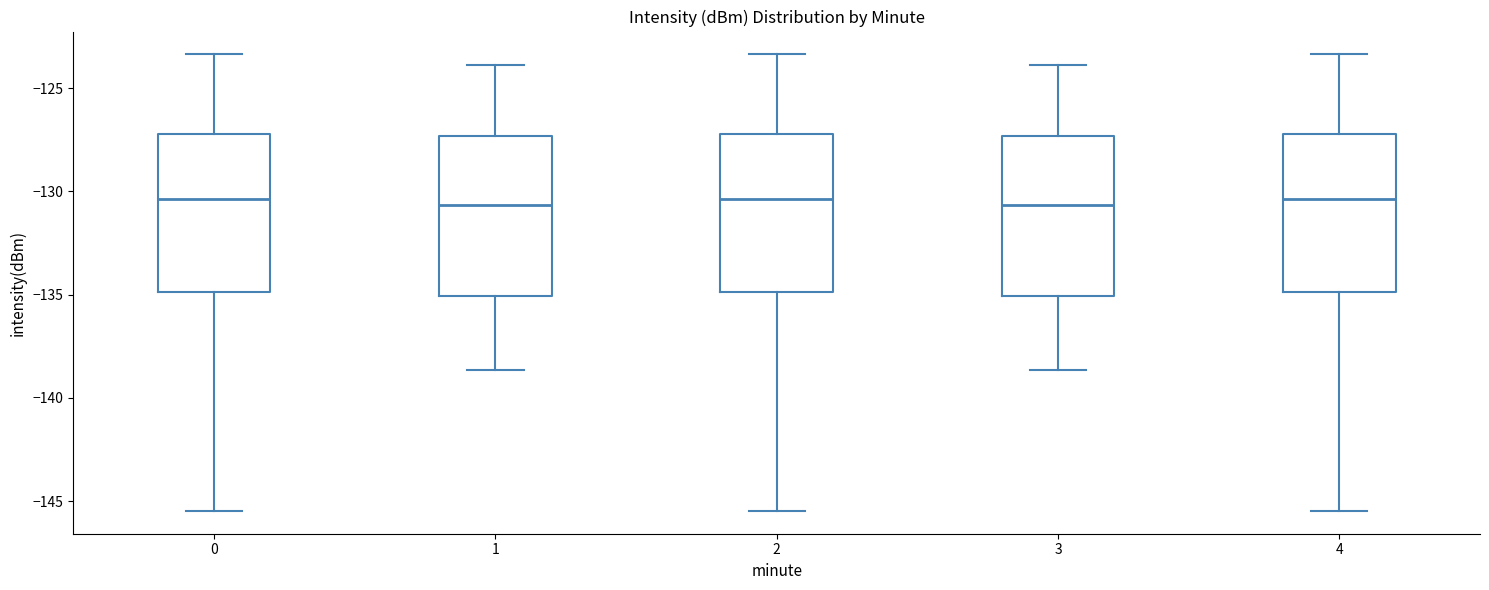

Reading left to right, read every box against the y-axis: the position of its median line, the range the box covers, and the ends of its whiskers. The values are not printed on the chart, so give them approximately, as read against the axis.

0: median -130.5, box -135.0 to -127.0, whiskers -145.5 to -123.5
1: median -130.5, box -135.0 to -127.5, whiskers -138.5 to -124.0
2: median -130.5, box -135.0 to -127.0, whiskers -145.5 to -123.5
3: median -130.5, box -135.0 to -127.5, whiskers -138.5 to -124.0
4: median -130.5, box -135.0 to -127.0, whiskers -145.5 to -123.5